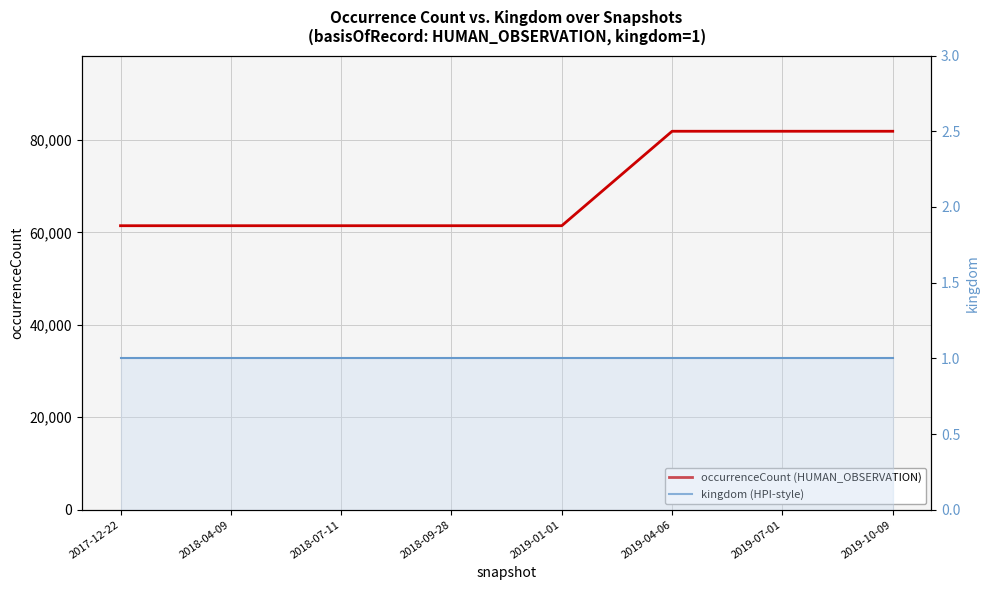

Reading left to right, transcribe all the data shown in this chart.

occurrenceCount (HUMAN_OBSERVATION): 61442	61442	61442	61442	61442	81879	81879	81879
kingdom (HPI-style): 1	1	1	1	1	1	1	1